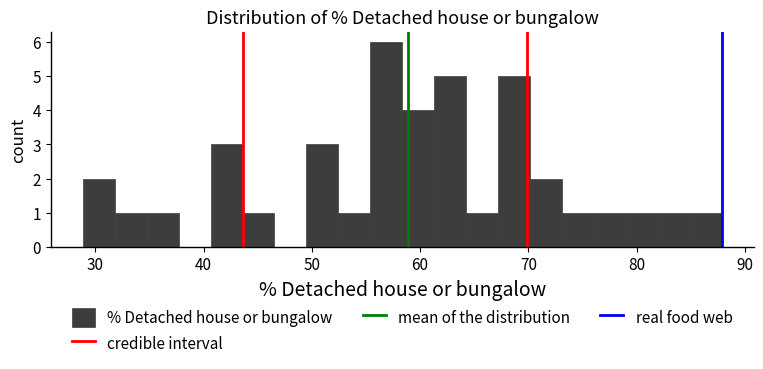

Read against the x-axis, roughly where is the centre of the tallest bar?

57